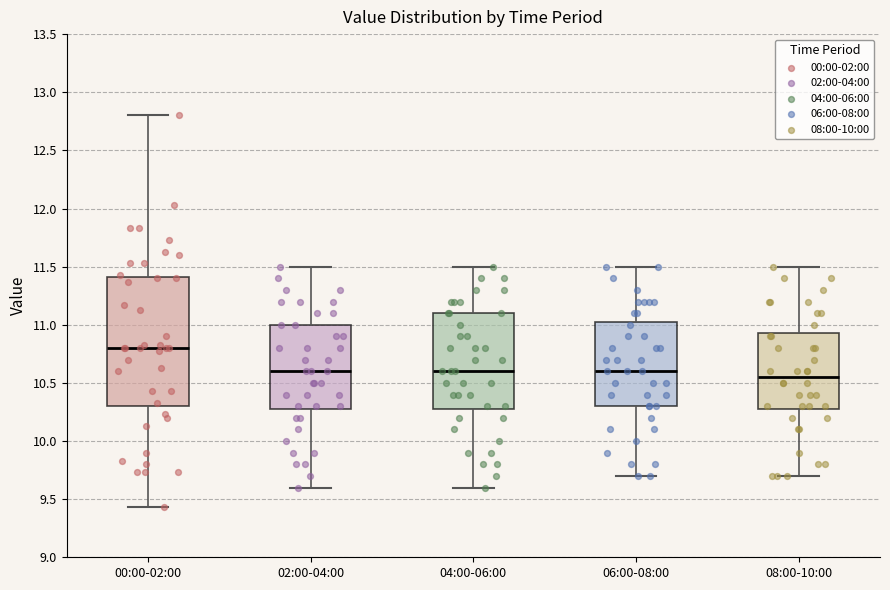

Which box is the tallest, from its lower edge to its upper edge?

00:00-02:00